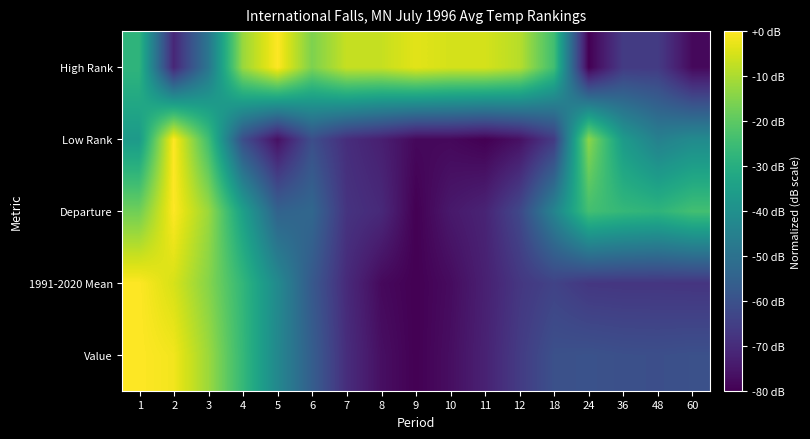

Which series has the largest total across all categories?

High Rank